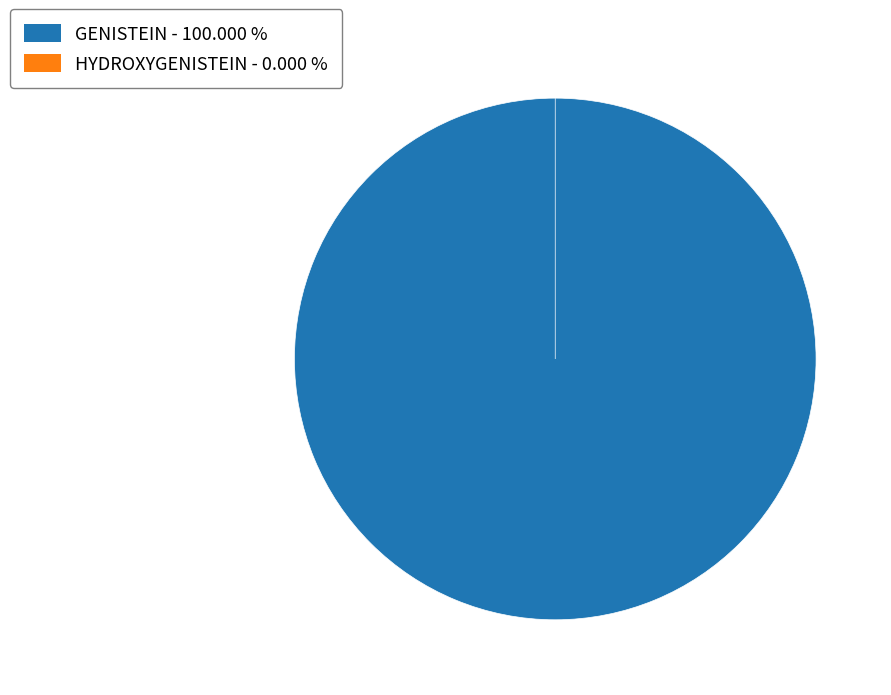

How many slices are in this pie chart?

2